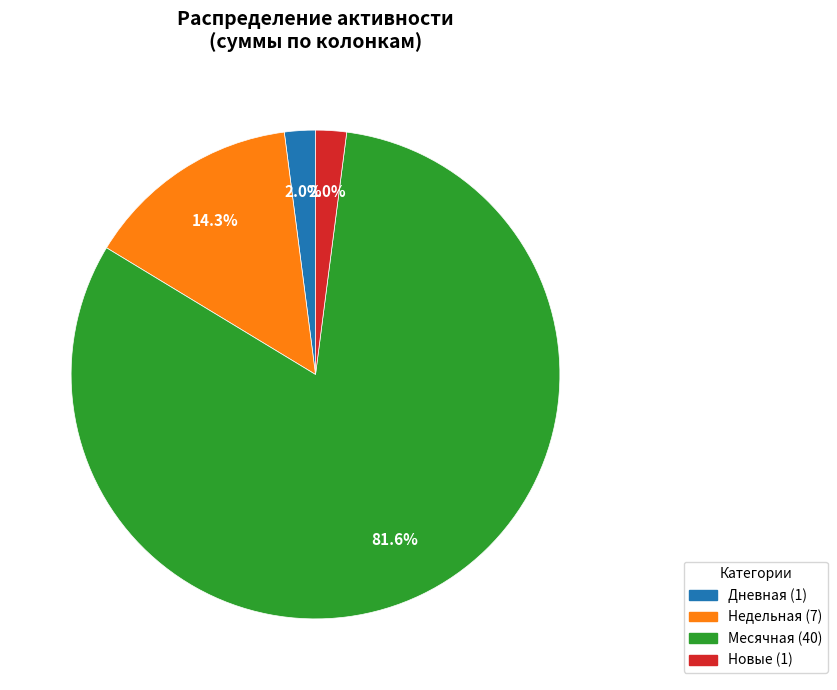

Does any single category account for the majority?

Yes